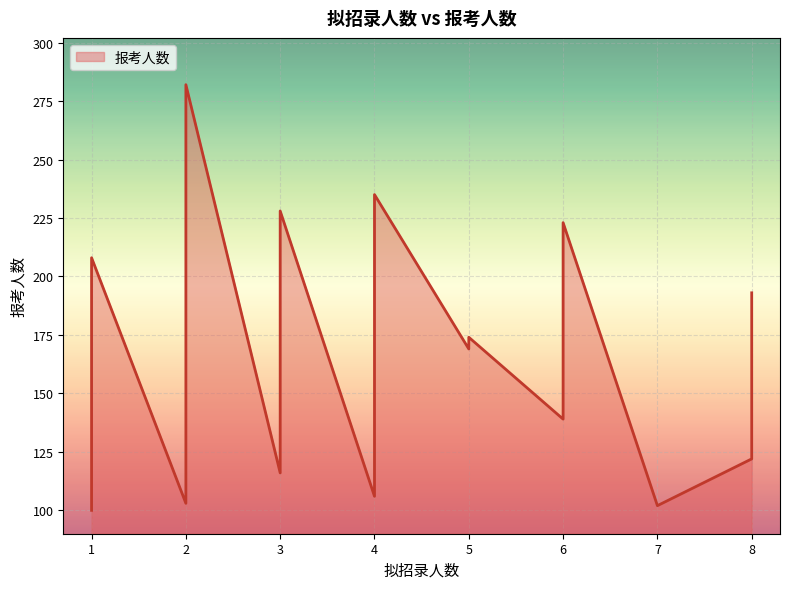

At which label is the value closest to 191?

8